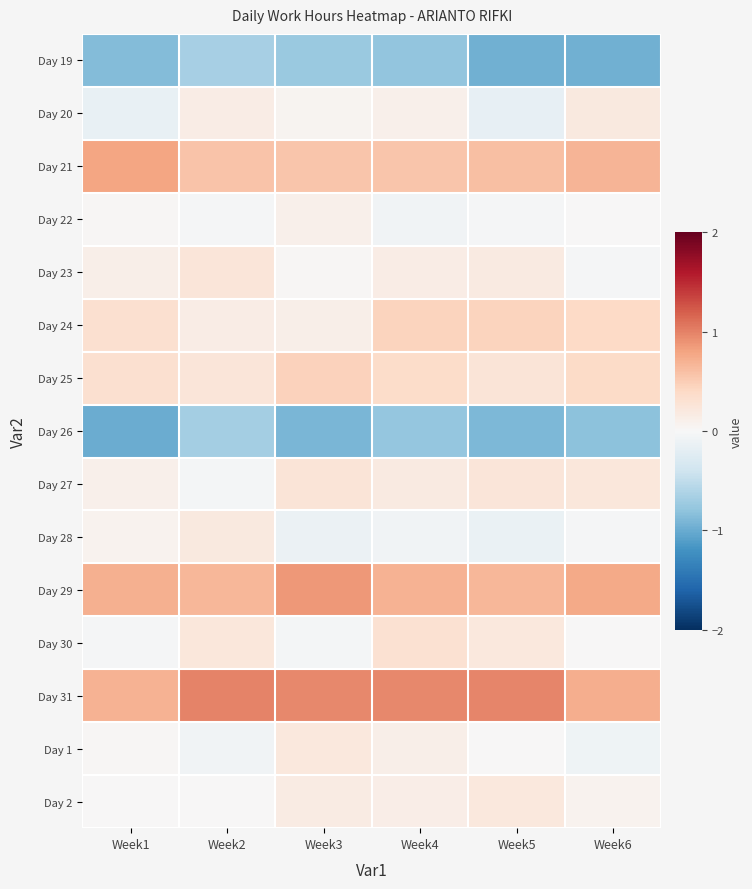

At how many categories does at least one series exceed 0?

6